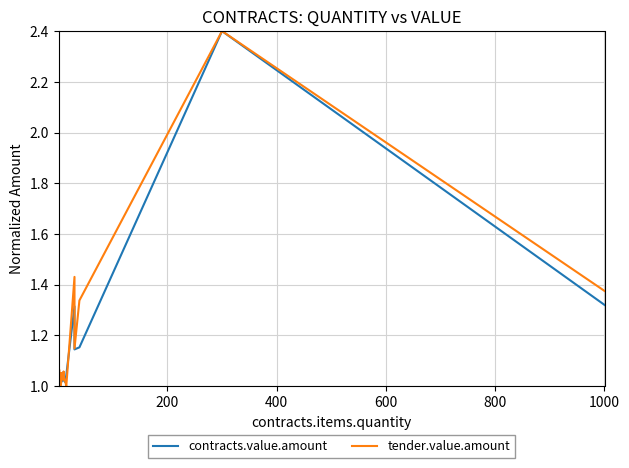

Which series has the widest spread of values?

contracts.value.amount